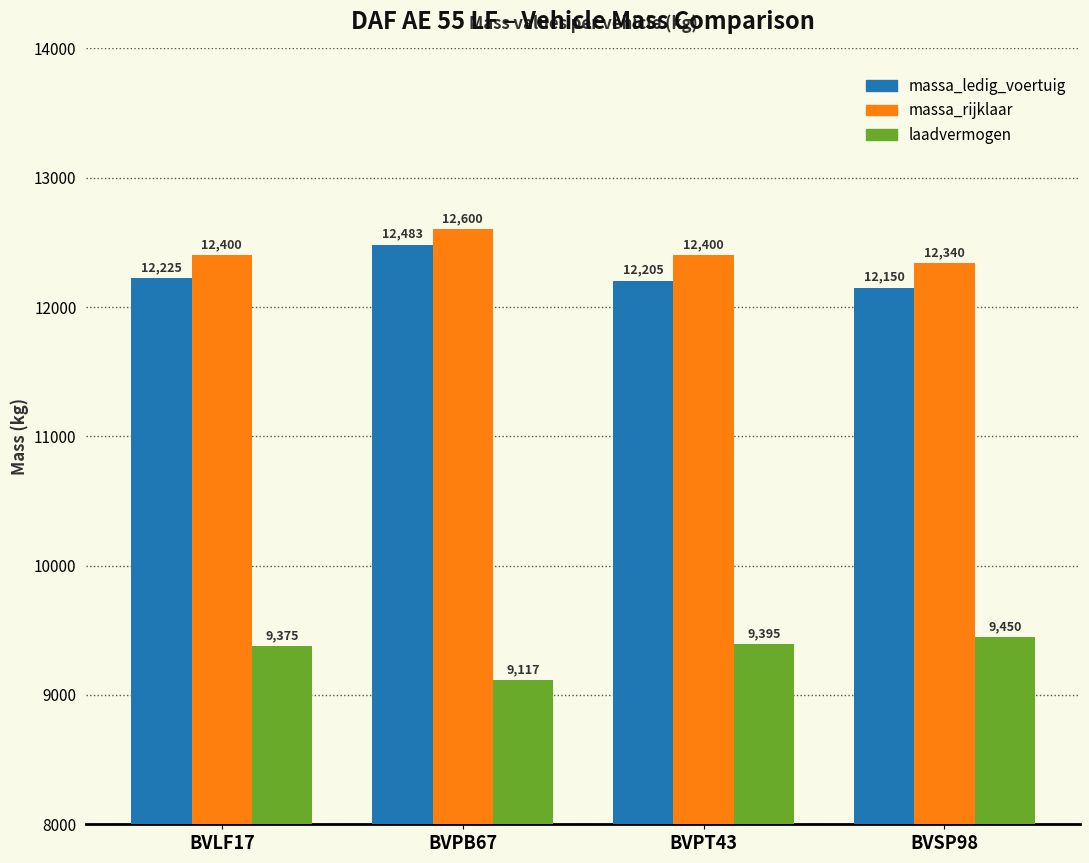

At how many categories does at least one series exceed 10151?

4